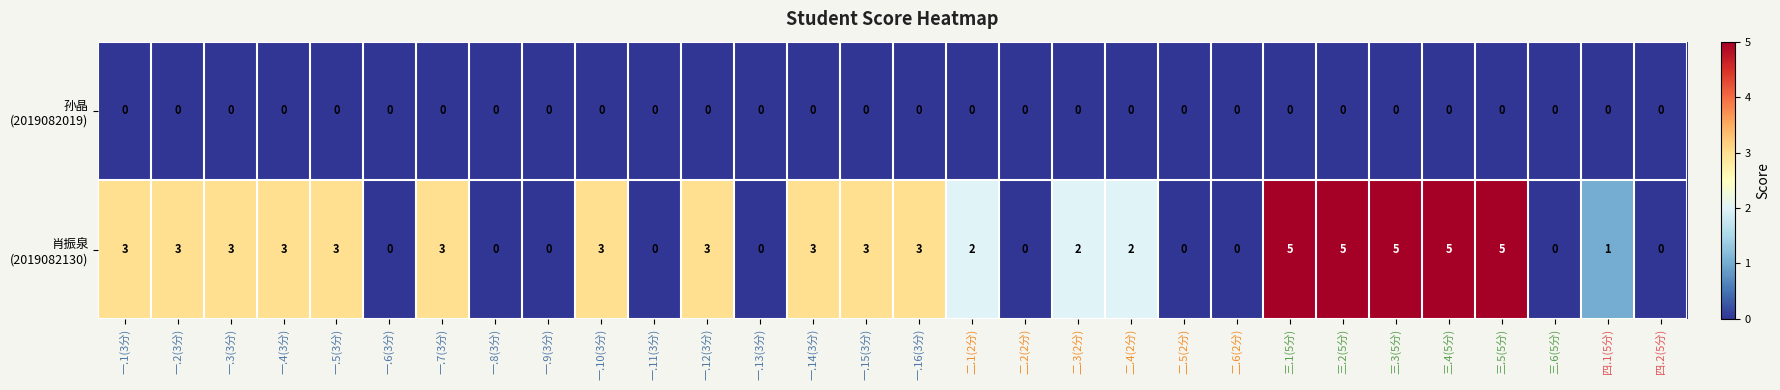

What is the difference between the highest and lowest values at 三.2(5分)?

5